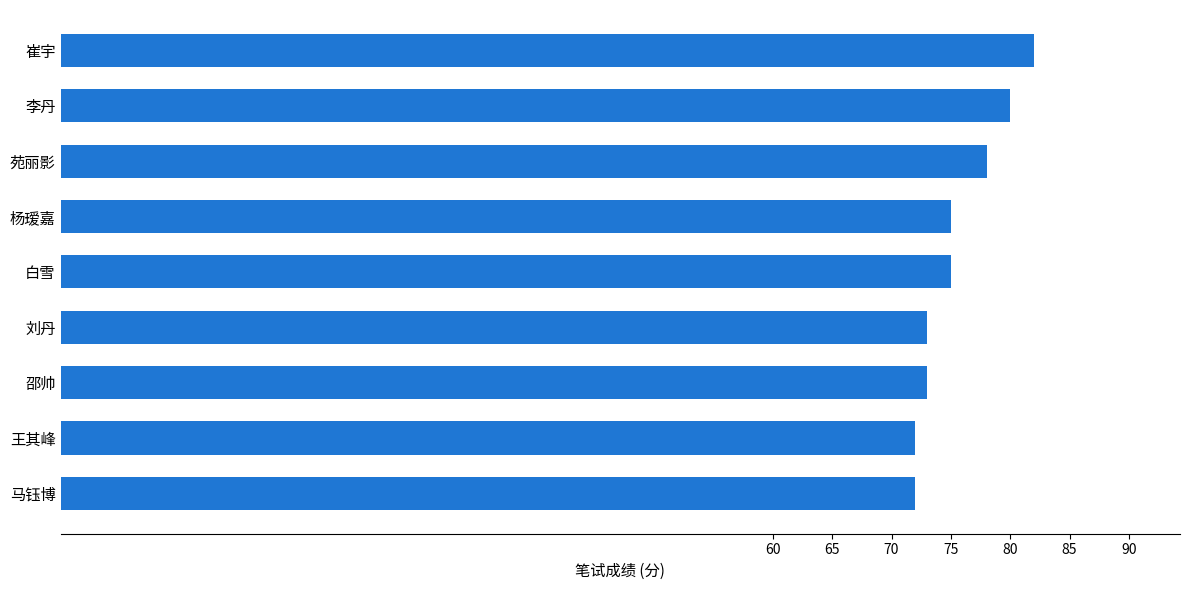

Reading top to bottom, transcribe all the data shown in this chart.

82	80	78	75	75	73	73	72	72